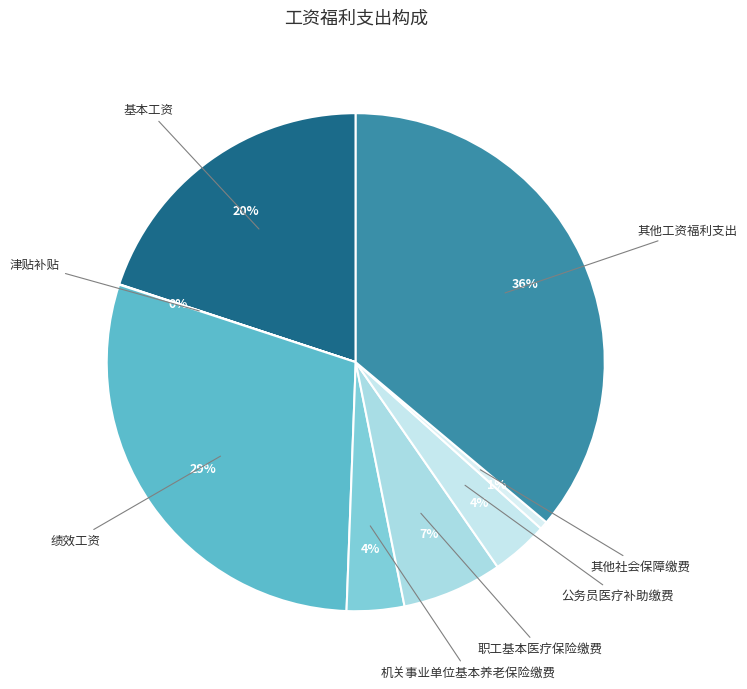

Is there a majority slice in this chart?

No